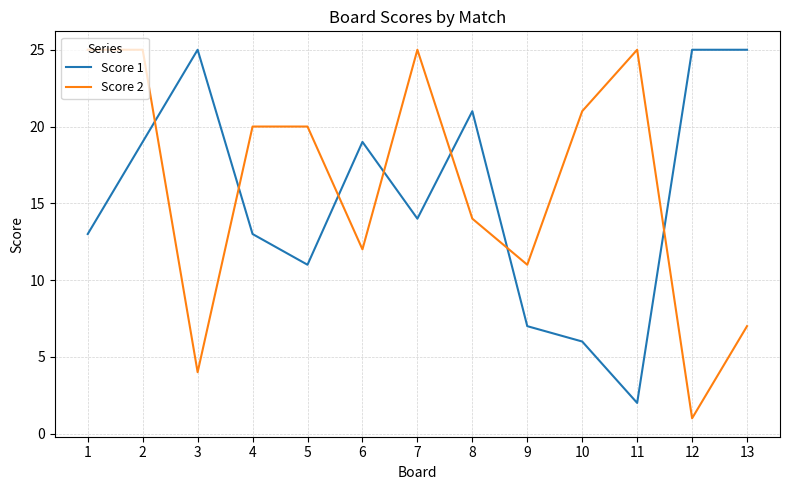

What are all the series names shown in the legend?

Score 1, Score 2